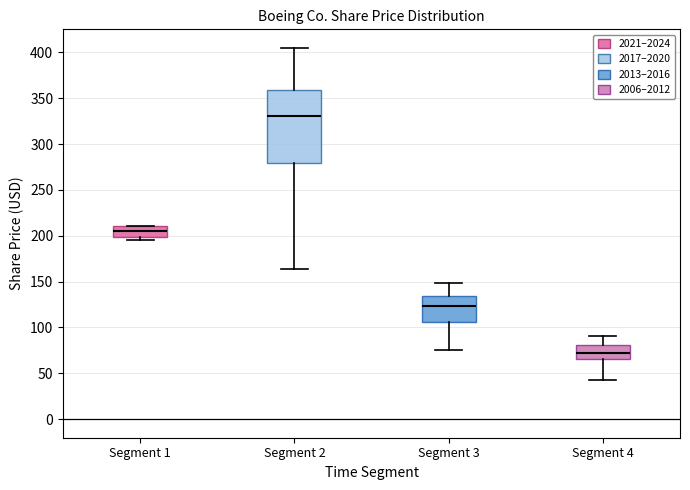

Reading left to right, transcribe this box plot: for each box, give where its median line is, the range the box spans, and where its two whiskers end, as read against the y-axis. The values are not printed on the chart, so give them approximately, as read against the axis.

Segment 1: median 205, box 200 to 210, whiskers 195 to 210
Segment 2: median 330, box 280 to 360, whiskers 165 to 405
Segment 3: median 125, box 105 to 135, whiskers 75 to 150
Segment 4: median 75, box 65 to 80, whiskers 45 to 90